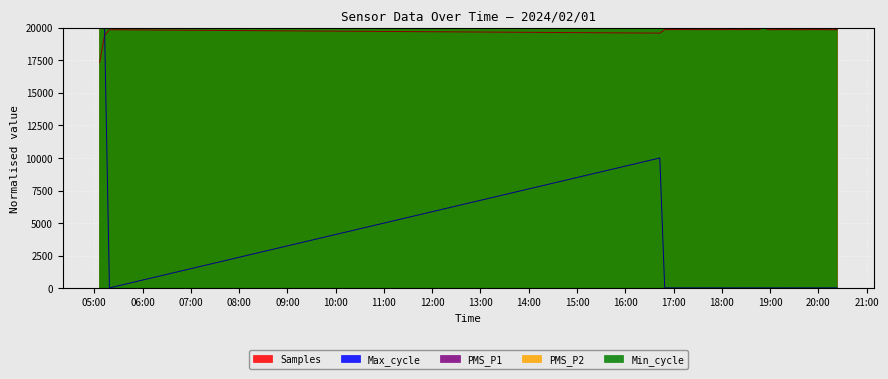

What is the label of the 10th point from the left?

2024/02/01 17:19:53